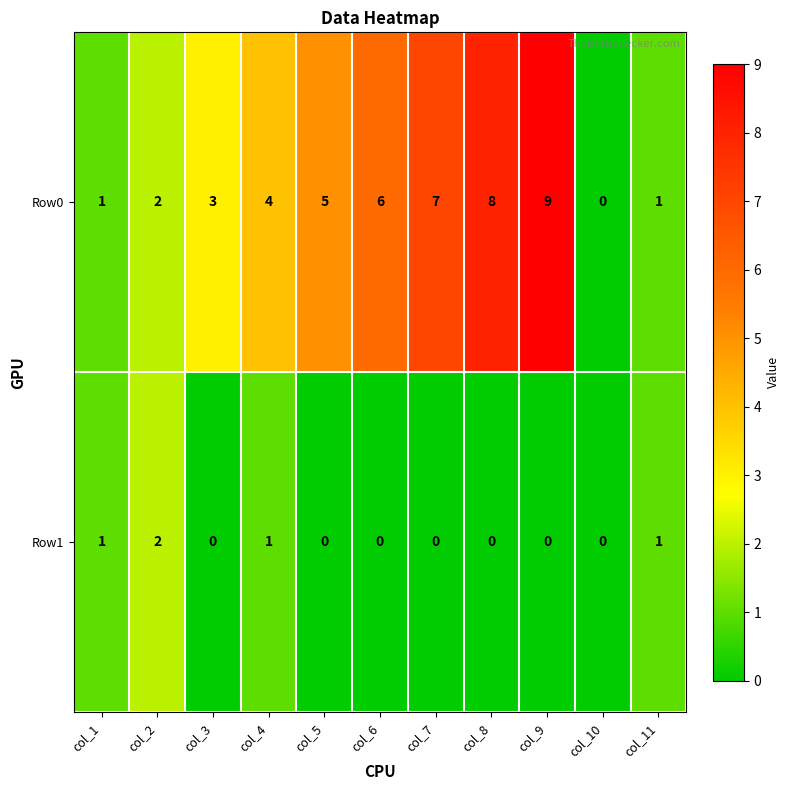

Which series changed the most between col_5 and col_11?

Row0